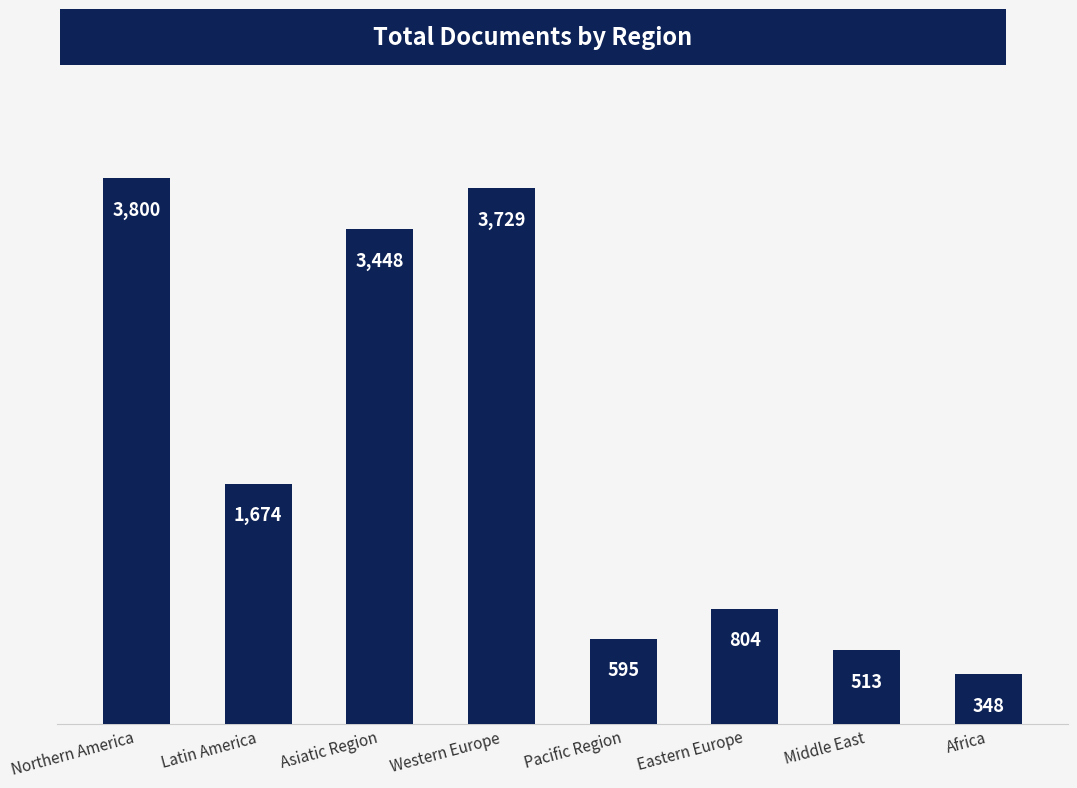

What is the label of the 4th bar from the right?

Pacific Region